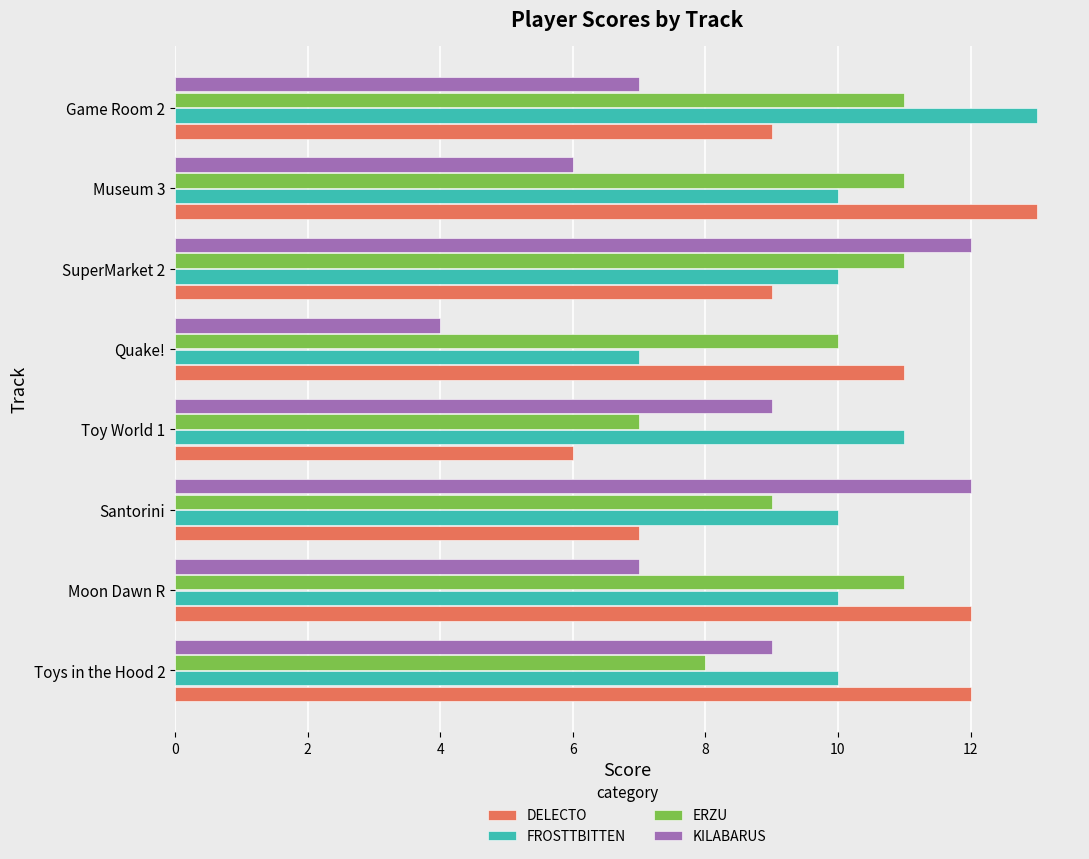

Which series has the largest total across all categories?

FROSTTBITTEN